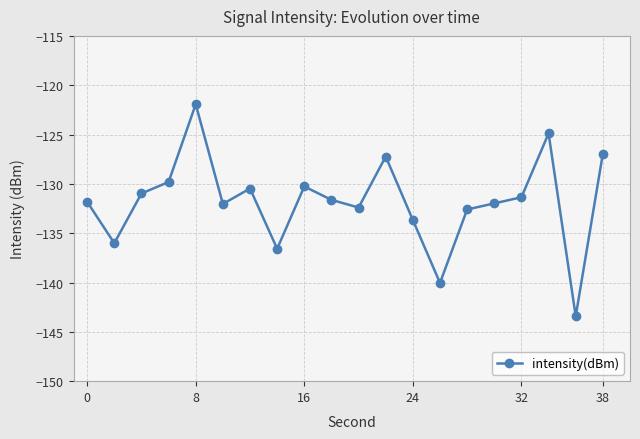

Reading left to right, transcribe all the data shown in this chart.

-131.8	-136.0	-131.0	-129.8	-121.9	-132.0	-130.5	-136.6	-130.3	-131.6	-132.4	-127.2	-133.7	-140.0	-132.6	-132.0	-131.4	-124.9	-143.4	-126.9